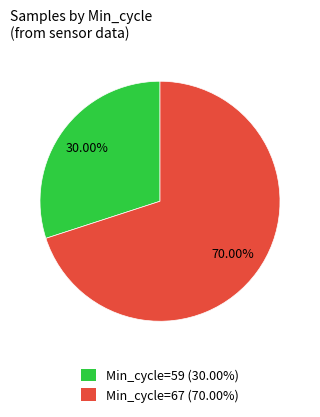

Is the sum of Min_cycle=67 (70.00%) and Min_cycle=59 (30.00%) greater than half?

Yes